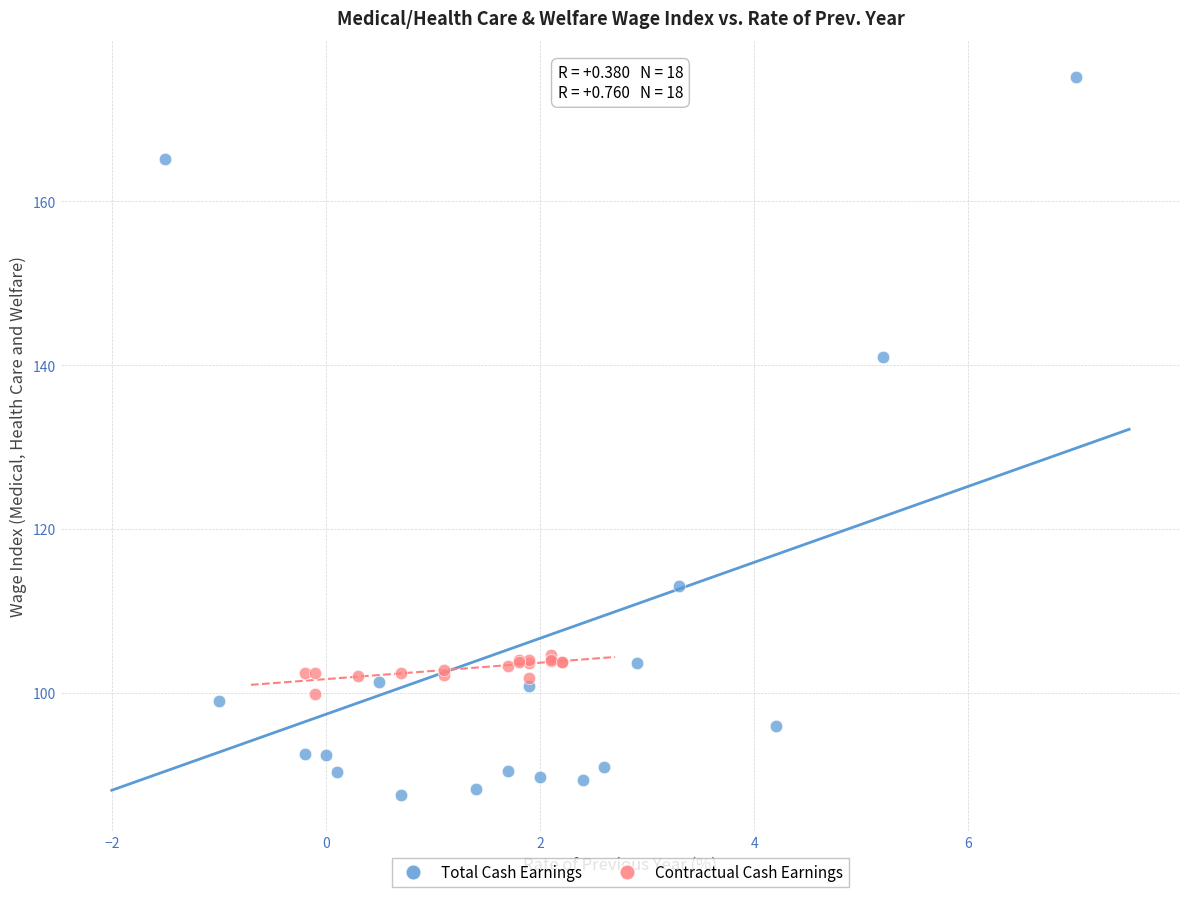

Which series has the widest spread of Y values?

Total Cash Earnings